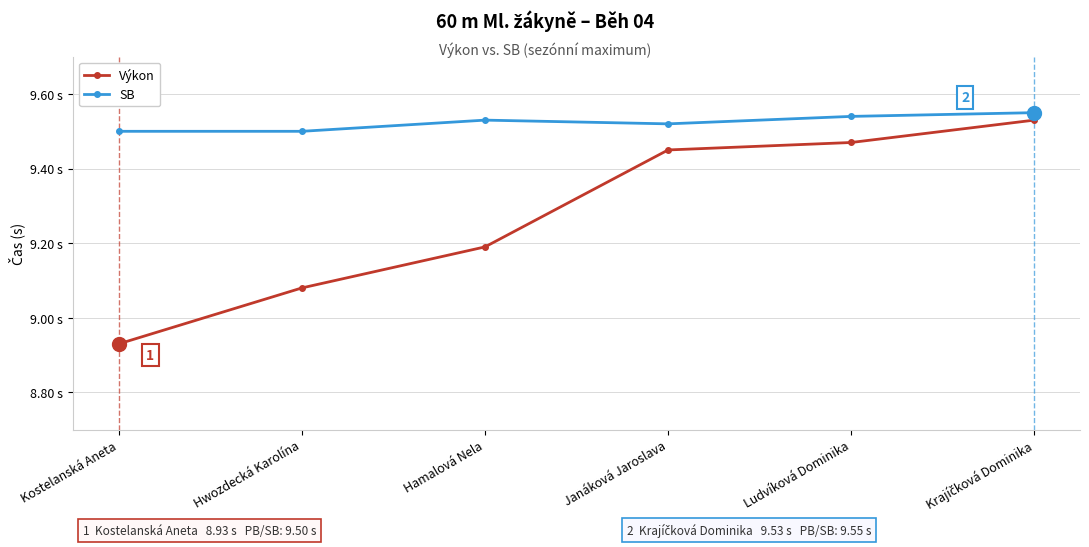

The value of SB at Janáková Jaroslava is 9.5. True or false?

True